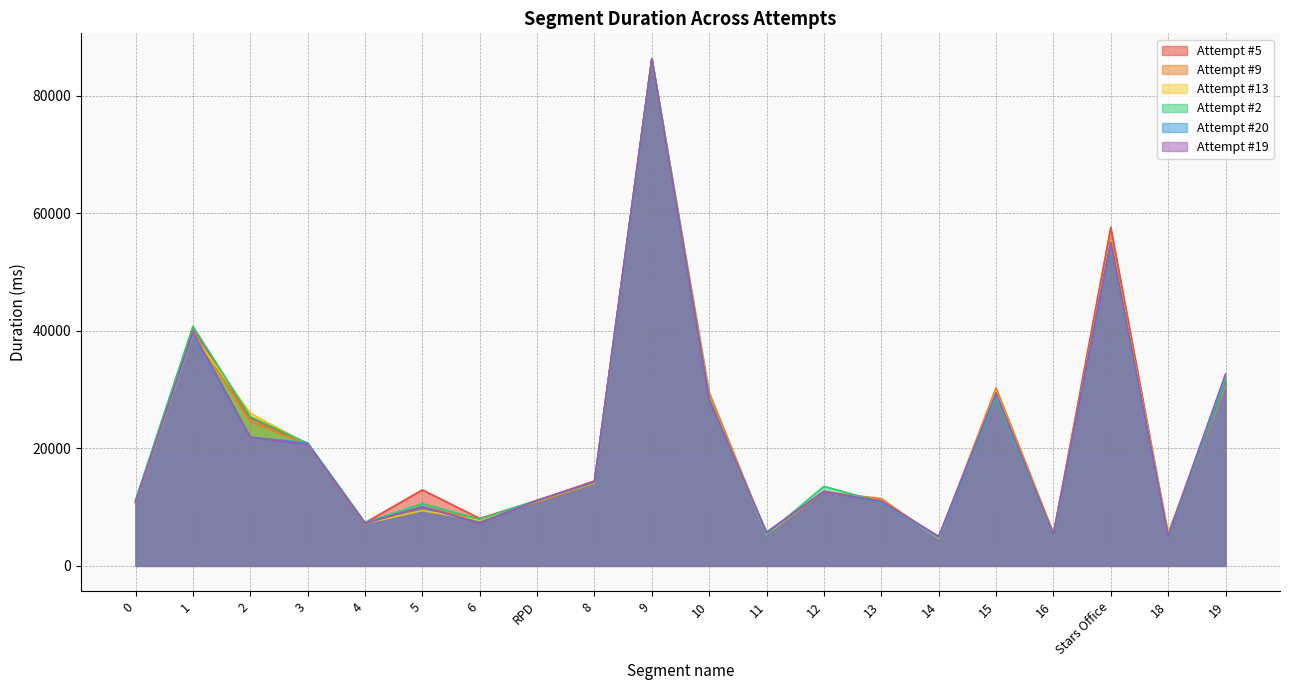

What is the lowest value of the Attempt #5 series?

4794